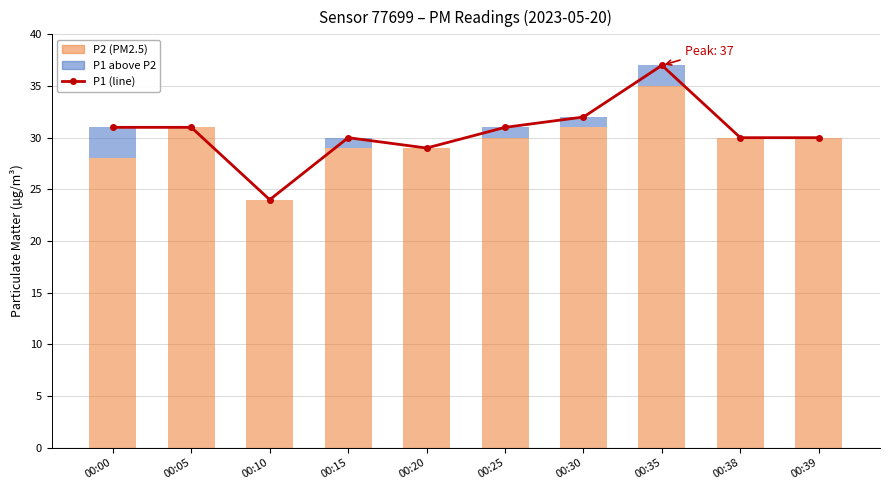

Is the value of P1 (line) at 00:25 greater than the value of P1 (above P2) at 00:15?

Yes